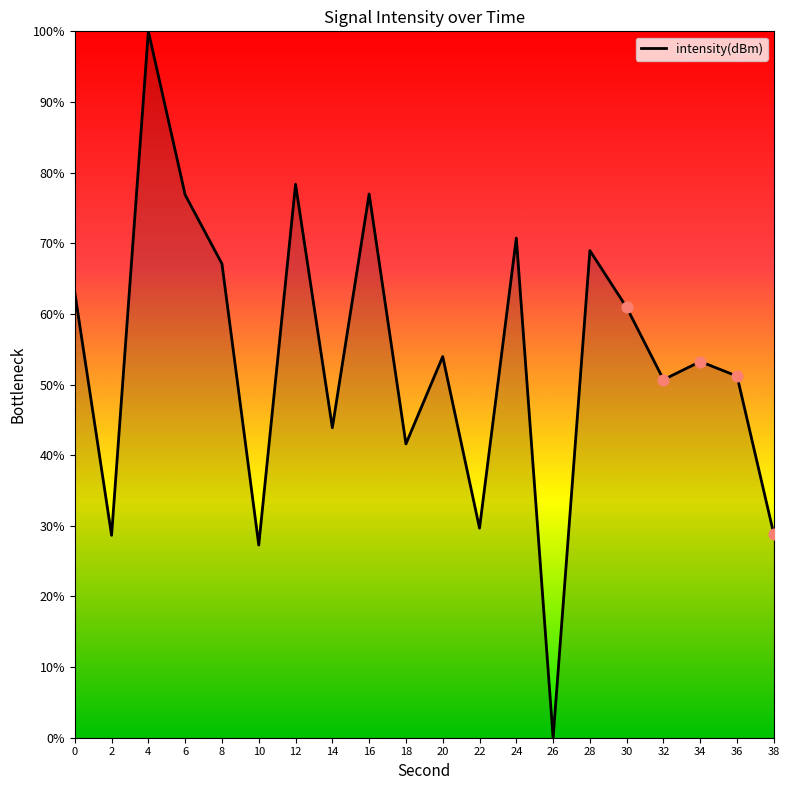

What is the ratio of the value at 20 to the value at 12?

0.7